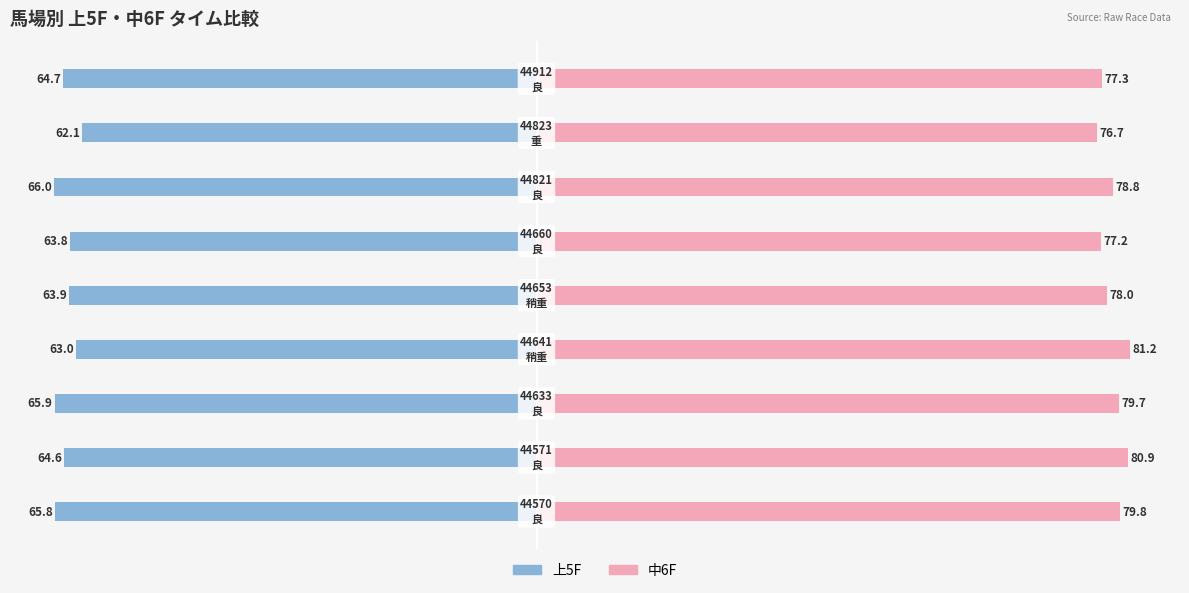

Between −60 and 40, which series saw the biggest shift?

中6F